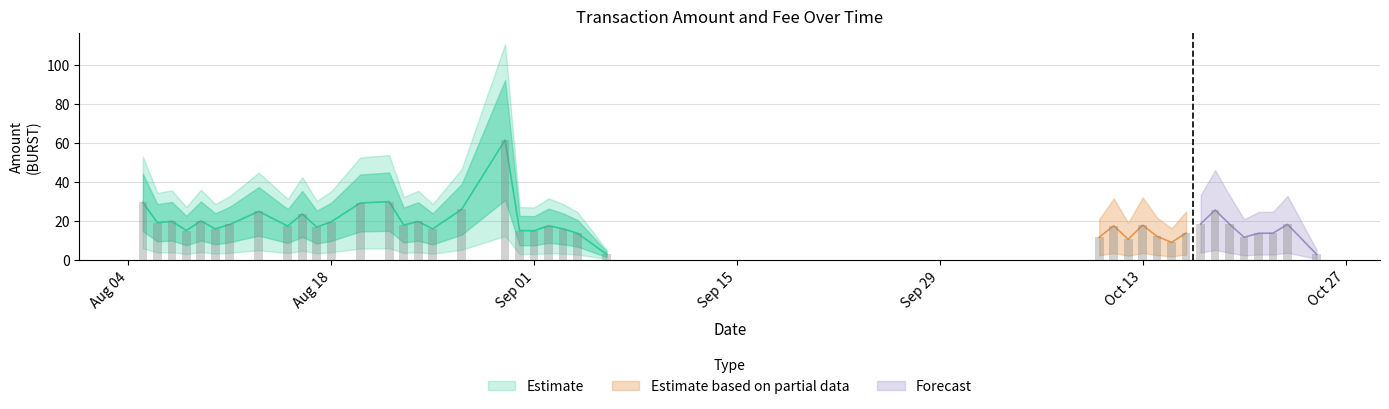

What is the average value?

18.3